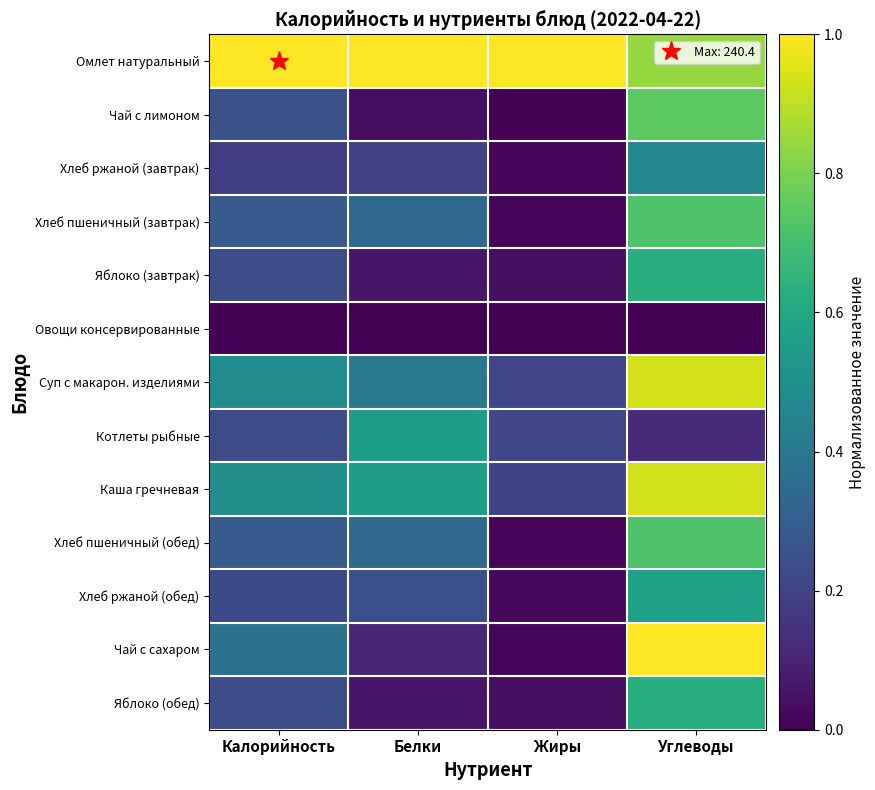

Rank the series at Жиры from highest to lowest value.

Омлет натуральный, Котлеты рыбные, Суп с макарон. изделиями, Каша гречневая, Яблоко (завтрак), Яблоко (обед), Хлеб ржаной (обед), Хлеб ржаной (завтрак), Хлеб пшеничный (завтрак), Хлеб пшеничный (обед), Чай с сахаром, Чай с лимоном, Овощи консервированные